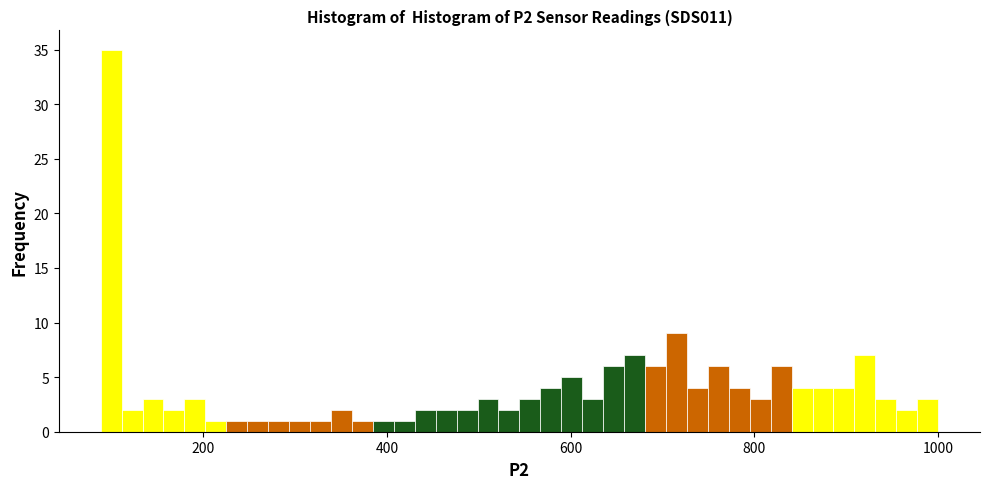

Around what value on the x-axis is the tallest bar? Give the approximate position of its centre, as read against the axis.

100